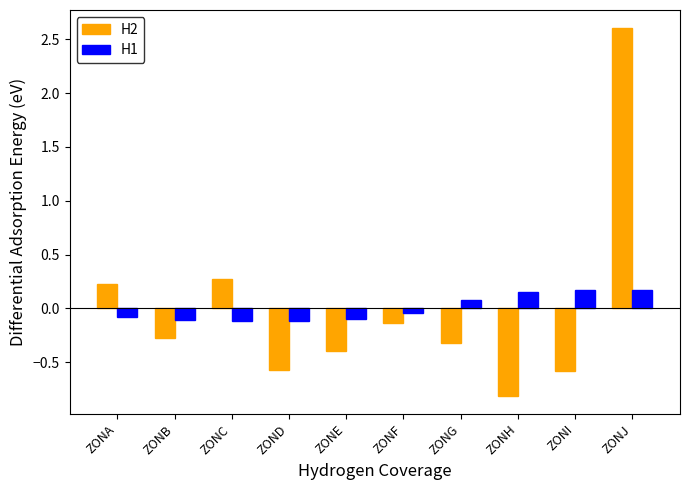

At ZONB, list the series in order from smallest to largest.

H2, H1